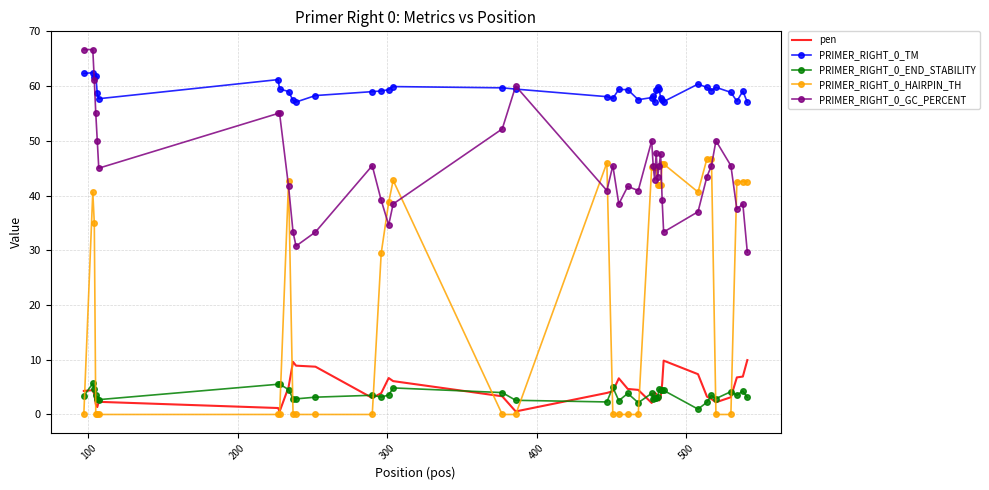

Which series has the largest total across all categories?

PRIMER_RIGHT_0_TM